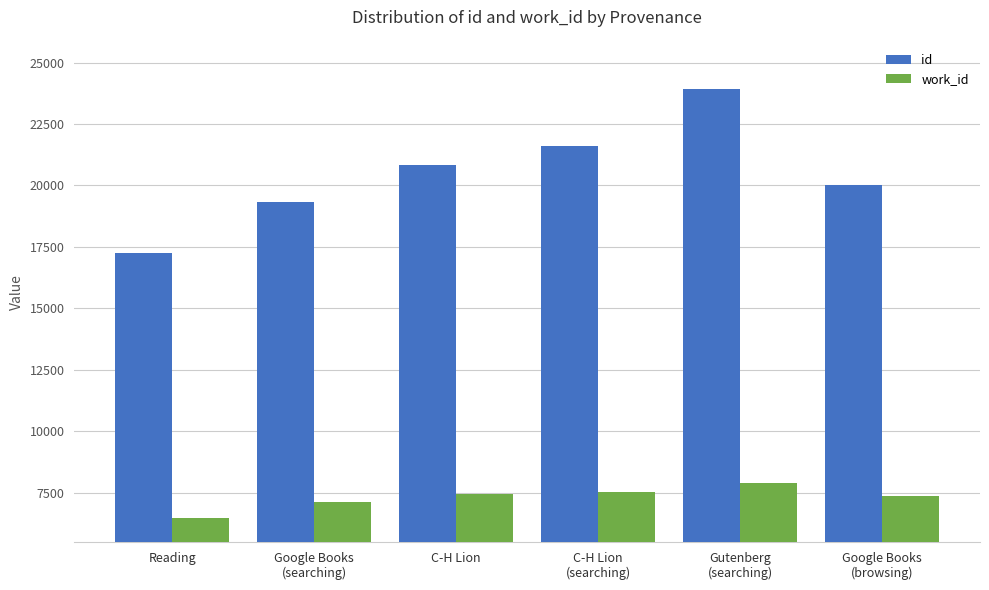

What position from the left is Google Books
(searching)?

2